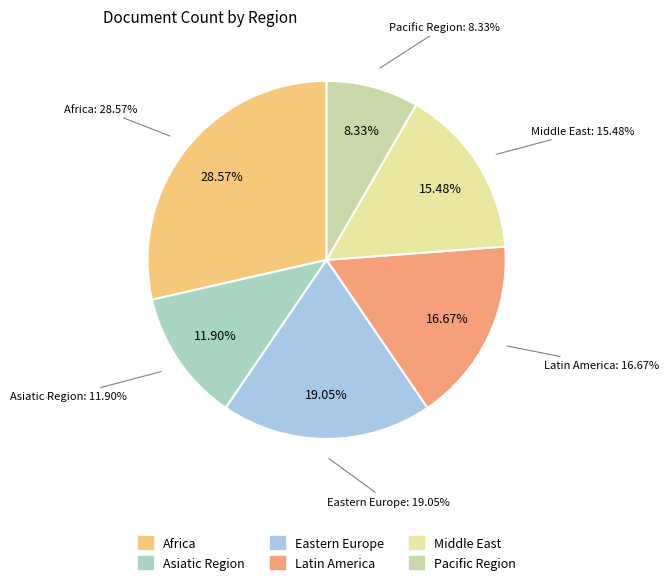

Is it true that Pacific Region is 1% of the pie?

False